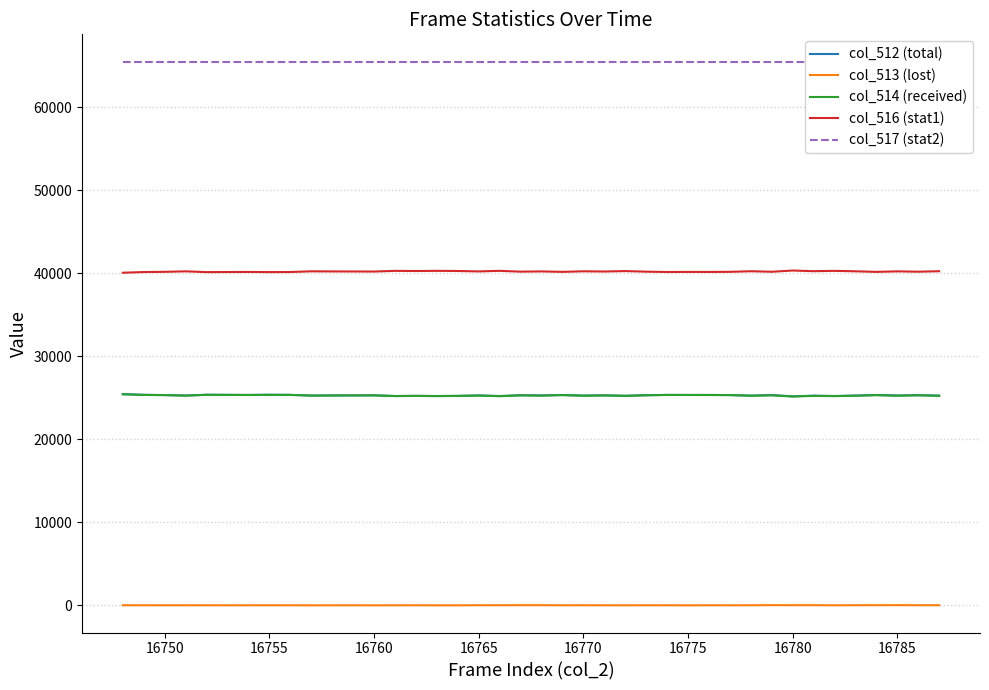

True or false: col_513 (lost) and col_516 (stat1) intersect in this chart.

False